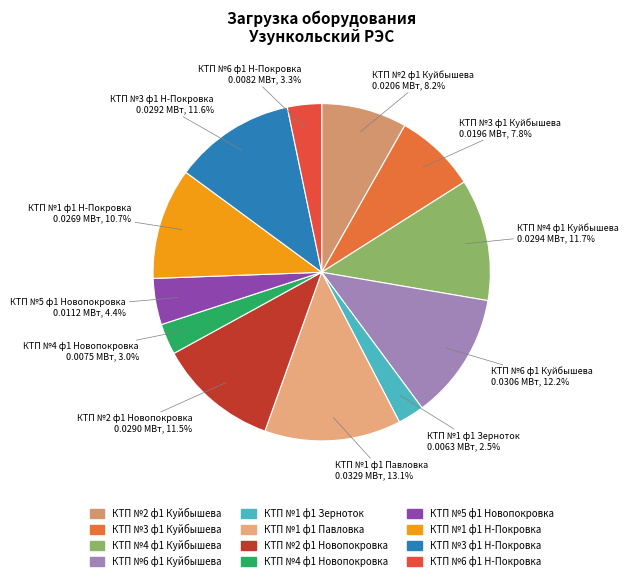

Count the number of slices in the pie.

12